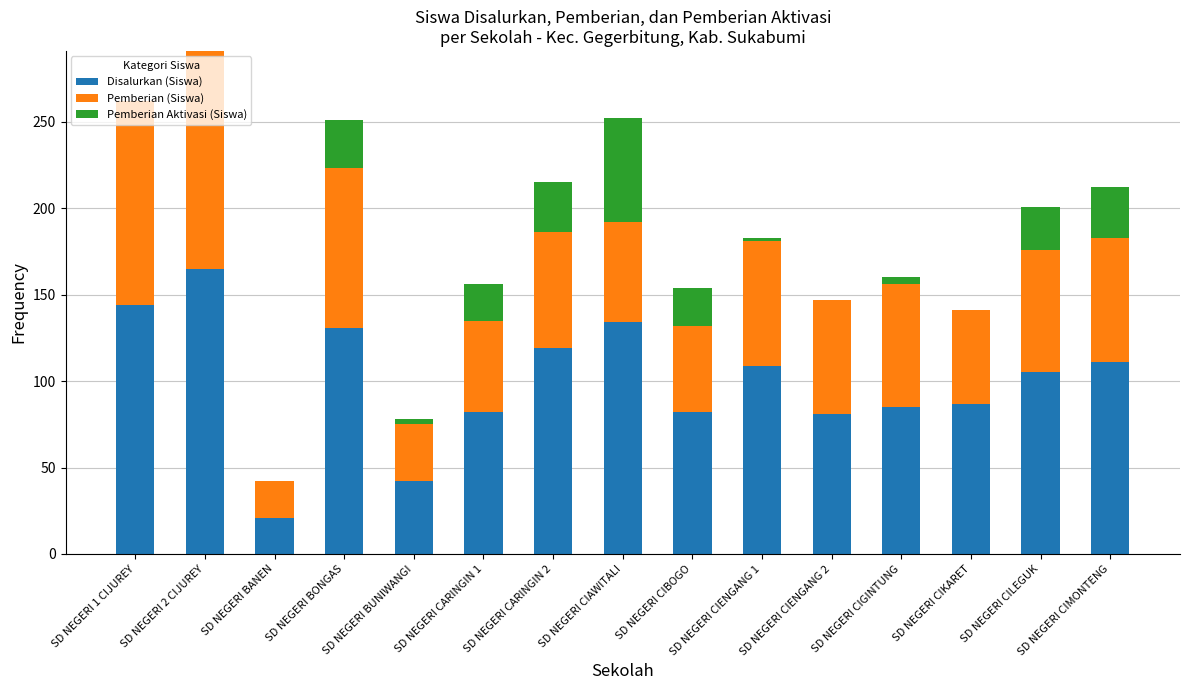

At which category is the sum across all series the highest?

SD NEGERI 2 CIJUREY